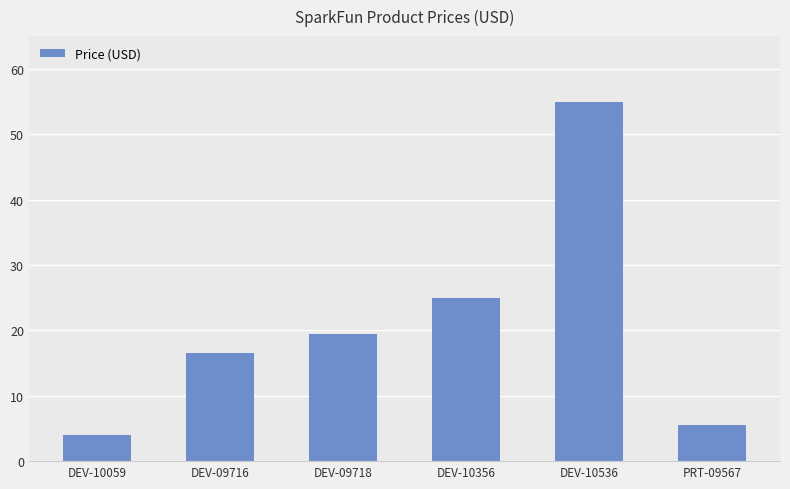

Approximately how many times larger is the value at DEV-09716 compared to DEV-10356?

0.7